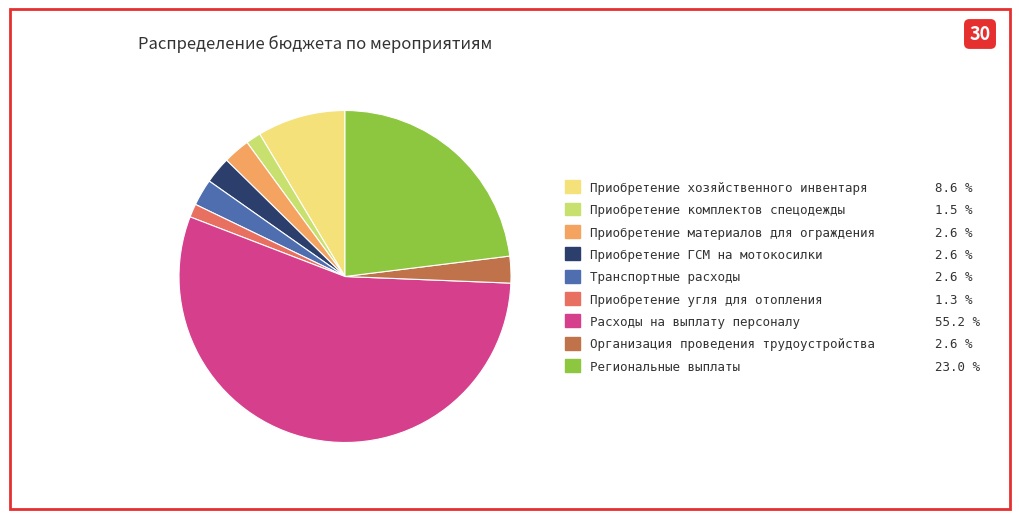

What is the ratio of the value at Региональные выплаты to the value at Приобретение комплектов спецодежды?

15.8